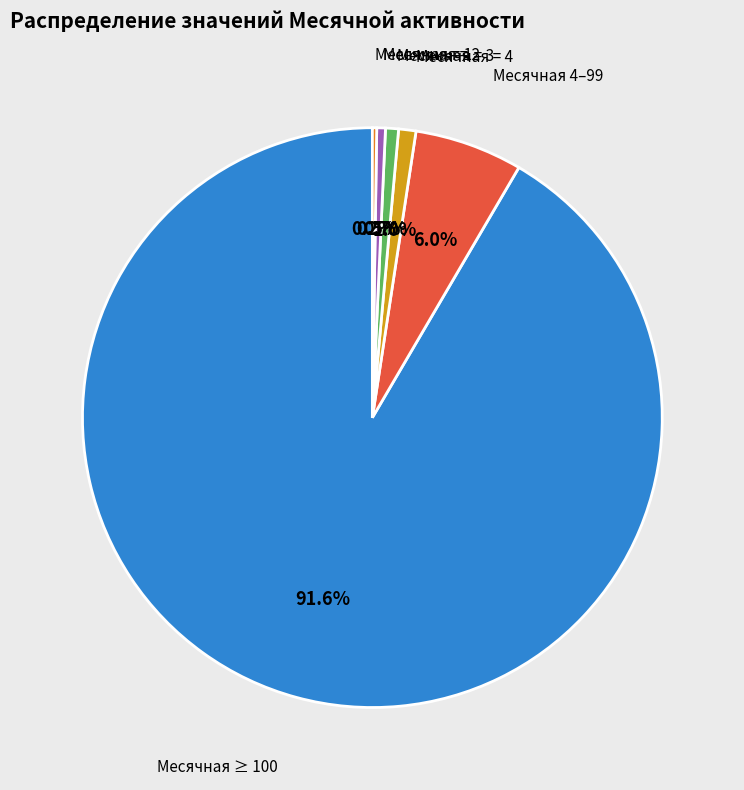

Is there any slice that represents more than half of the pie?

Yes